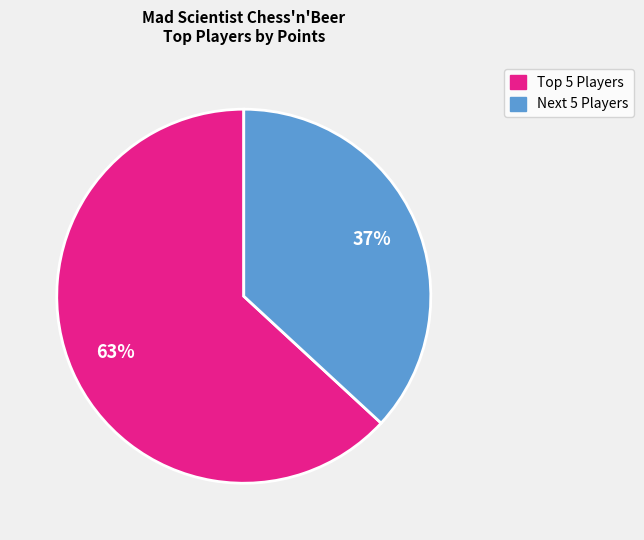

To the nearest percent, what is the average slice percentage?

50%